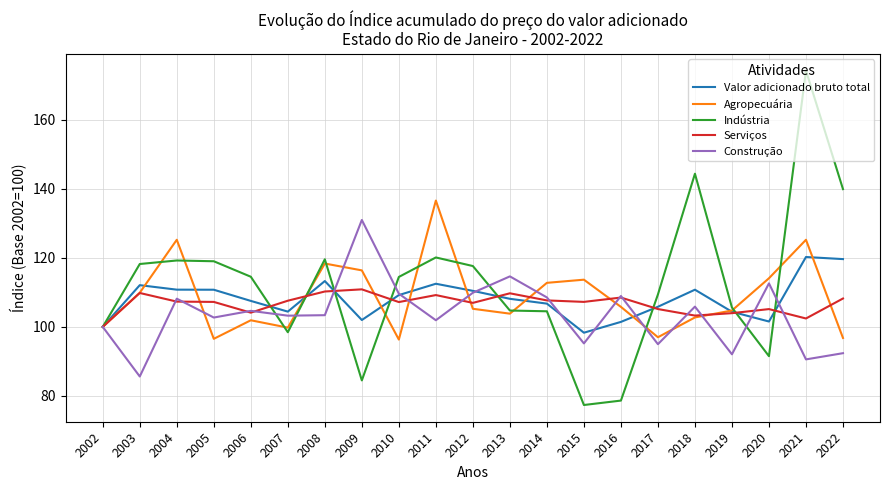

The value of Indústria at 2021 is 174.3. True or false?

True